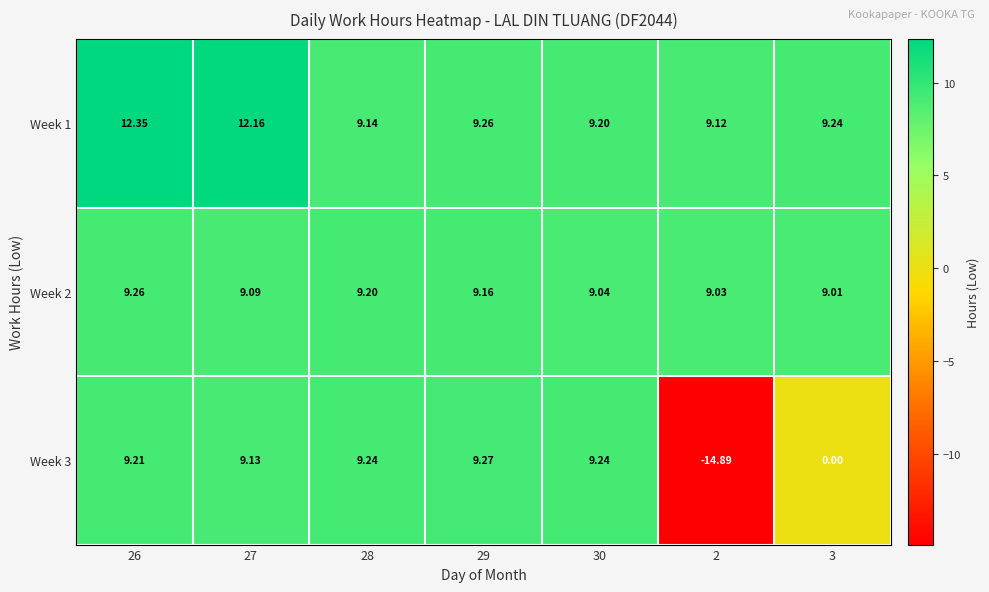

Which label corresponds to the largest value in the chart?

26